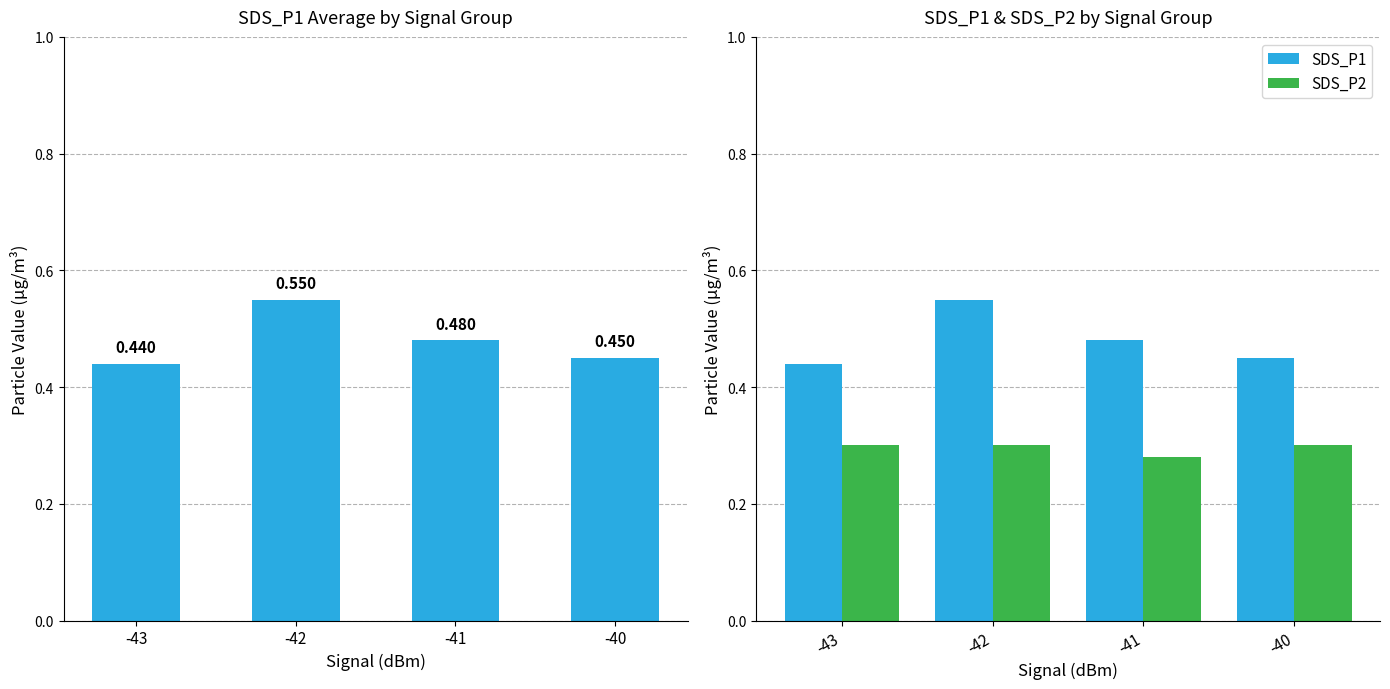

At how many categories does at least one series exceed 0?

4